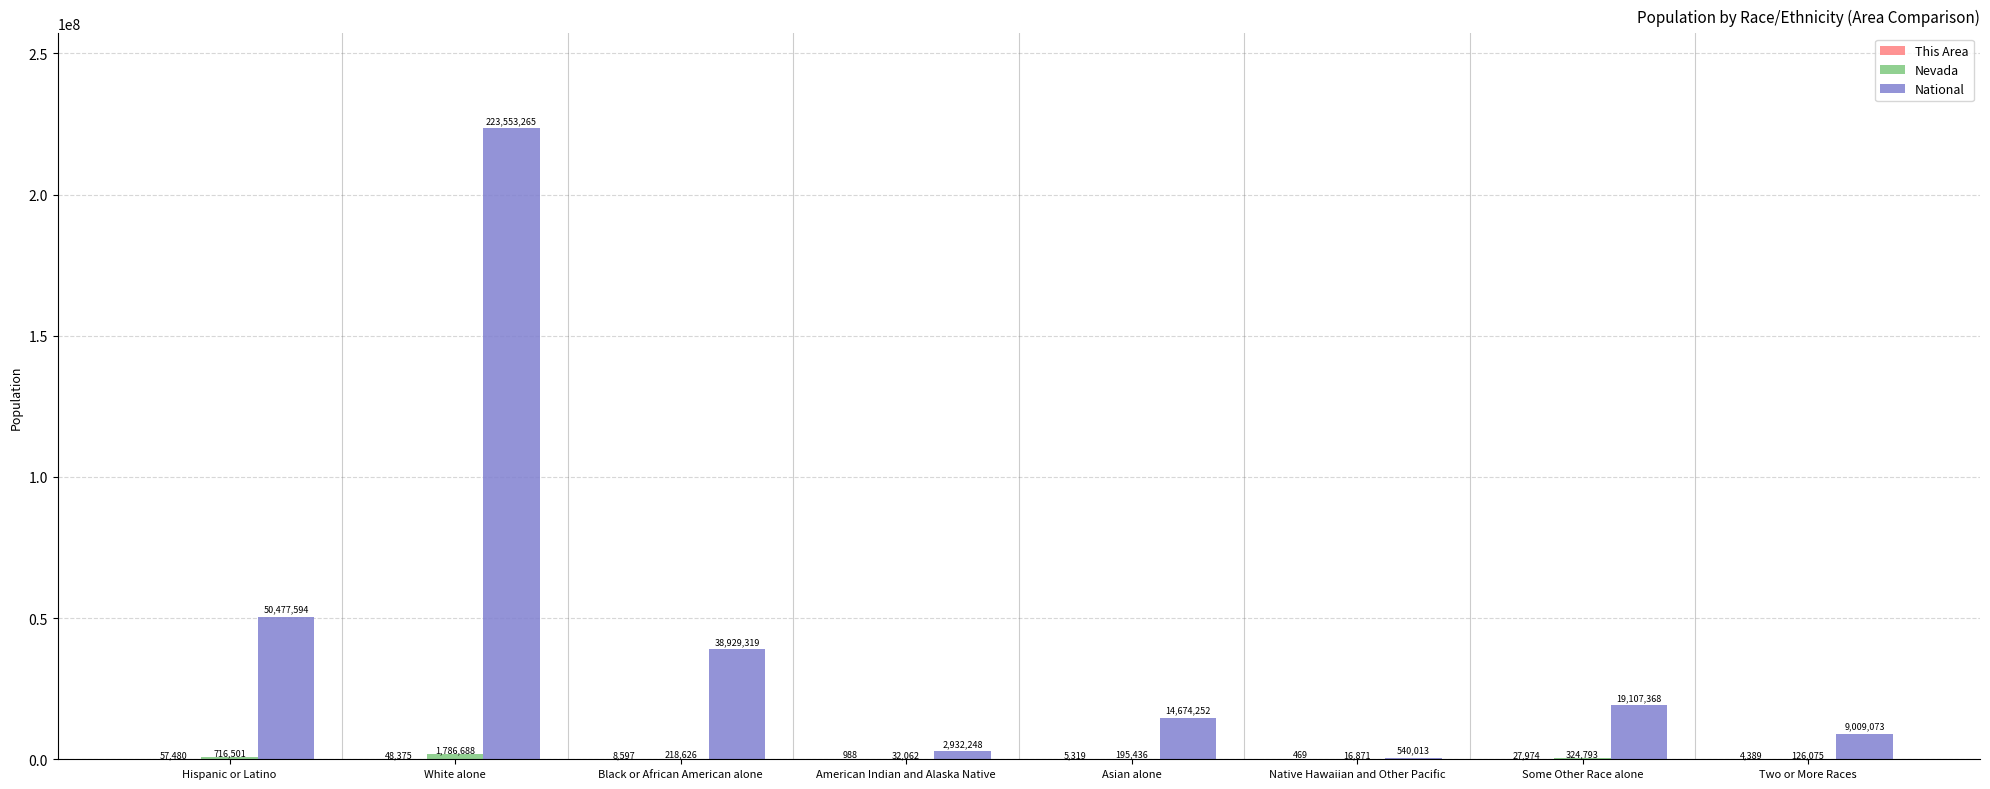

Where is National nearest to the value 112046639?

Hispanic or Latino